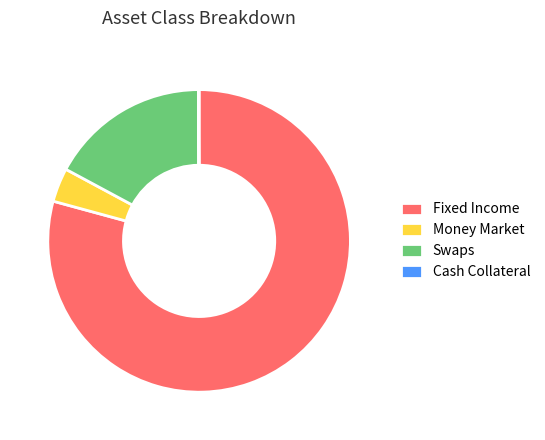

Between Swaps and Fixed Income, which is larger?

Fixed Income